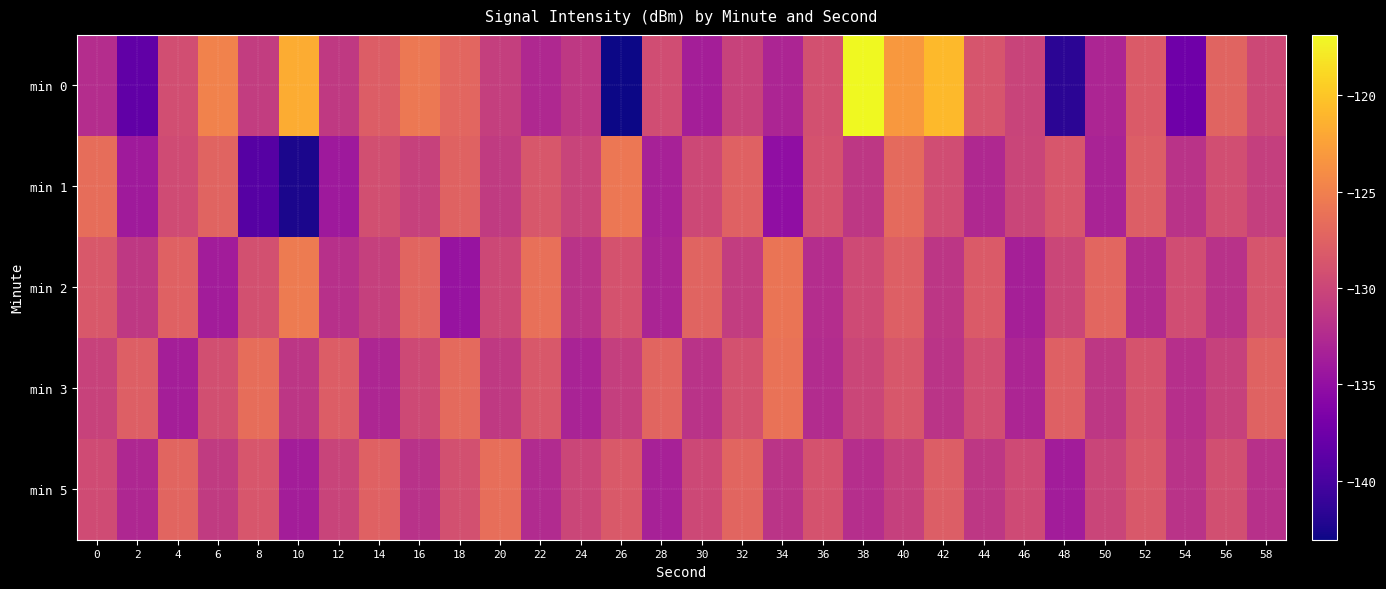

Reading right to left, transcribe all the data shown in this chart.

min 0: 58=-129.8	56=-127.3	54=-137.5	52=-128.2	50=-133.0	48=-141.6	46=-130.2	44=-128.7	42=-120.8	40=-123.1	38=-116.9	36=-129.1	34=-132.9	32=-130.3	30=-133.6	28=-129.4	26=-143.1	24=-131.2	22=-132.6	20=-130.6	18=-127.1	16=-125.6	14=-128.0	12=-131.2	10=-121.7	8=-130.9	6=-124.8	4=-129.3	2=-138.4	0=-132.2
min 1: 58=-130.6	56=-129.3	54=-131.8	52=-127.9	50=-133.2	48=-128.6	46=-130.1	44=-132.7	42=-129.4	40=-126.8	38=-131.3	36=-128.9	34=-135.1	32=-127.6	30=-129.8	28=-133.4	26=-125.7	24=-130.2	22=-128.5	20=-131.0	18=-127.4	16=-130.4	14=-129.2	12=-134.1	10=-142.5	8=-139.1	6=-127.4	4=-129.5	2=-134.0	0=-126.5
min 2: 58=-128.7	56=-131.9	54=-129.4	52=-132.6	50=-127.1	48=-130.0	46=-133.5	44=-128.2	42=-131.4	40=-127.8	38=-129.6	36=-132.3	34=-125.9	32=-130.8	30=-127.4	28=-133.1	26=-128.9	24=-131.7	22=-126.3	20=-129.8	18=-134.6	16=-127.2	14=-130.5	12=-132.0	10=-125.4	8=-129.1	6=-133.8	4=-127.6	2=-131.2	0=-128.4
min 3: 58=-127.5	56=-130.4	54=-132.1	52=-128.8	50=-131.3	48=-127.7	46=-133.0	44=-129.3	42=-131.6	40=-128.5	38=-130.0	36=-132.4	34=-126.1	32=-129.0	30=-131.8	28=-127.3	26=-130.6	24=-133.2	22=-128.4	20=-131.1	18=-126.8	16=-129.7	14=-132.9	12=-128.0	10=-131.4	8=-126.5	6=-129.2	4=-133.6	2=-127.8	0=-130.3
min 5: 58=-132.0	56=-129.2	54=-131.7	52=-128.4	50=-130.1	48=-133.8	46=-129.6	44=-131.3	42=-127.9	40=-130.5	38=-132.2	36=-128.9	34=-131.6	32=-127.2	30=-129.8	28=-133.4	26=-128.3	24=-130.0	22=-132.5	20=-126.4	18=-129.1	16=-131.9	14=-127.6	12=-130.2	10=-133.7	8=-128.6	6=-131.0	4=-127.3	2=-132.8	0=-129.5